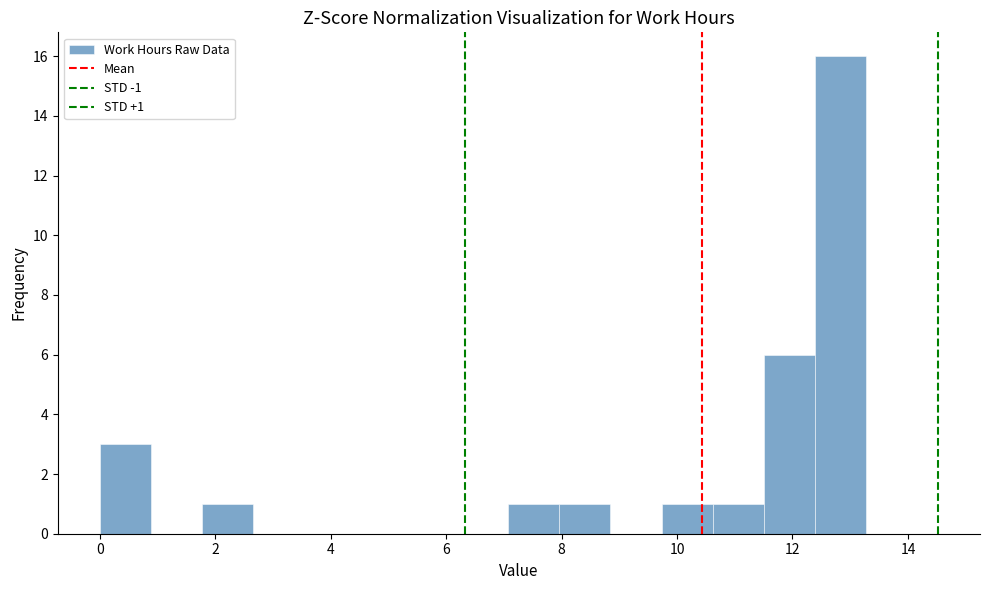

Over which range of the x-axis is the bar tallest?

12.4 to 13.2